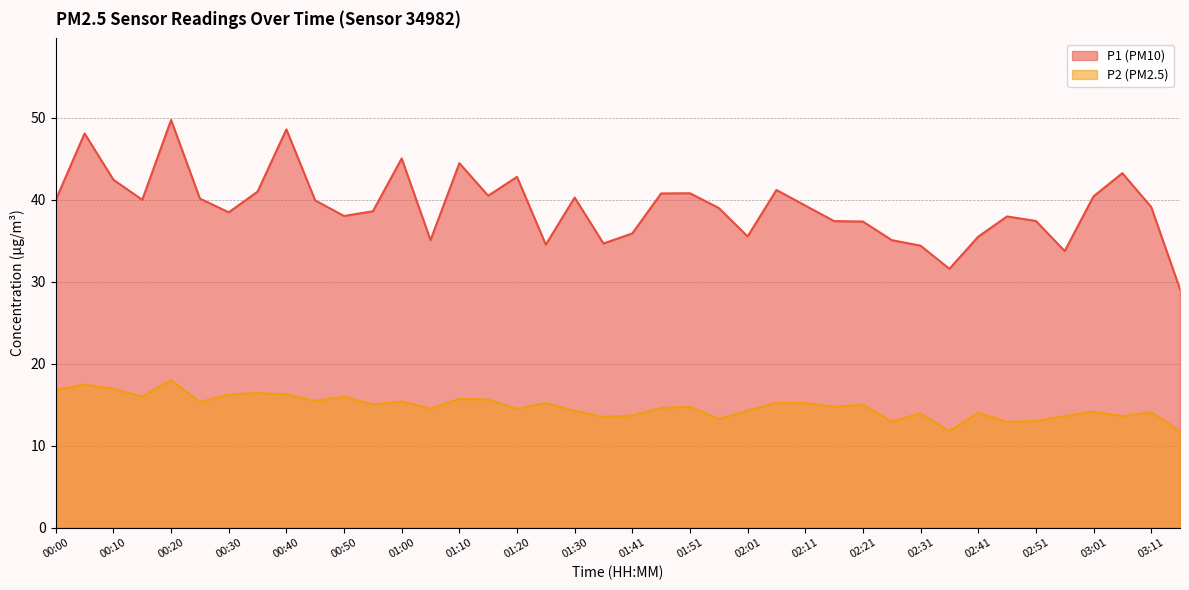

At which category does the chart reach its peak across all series?

00:20